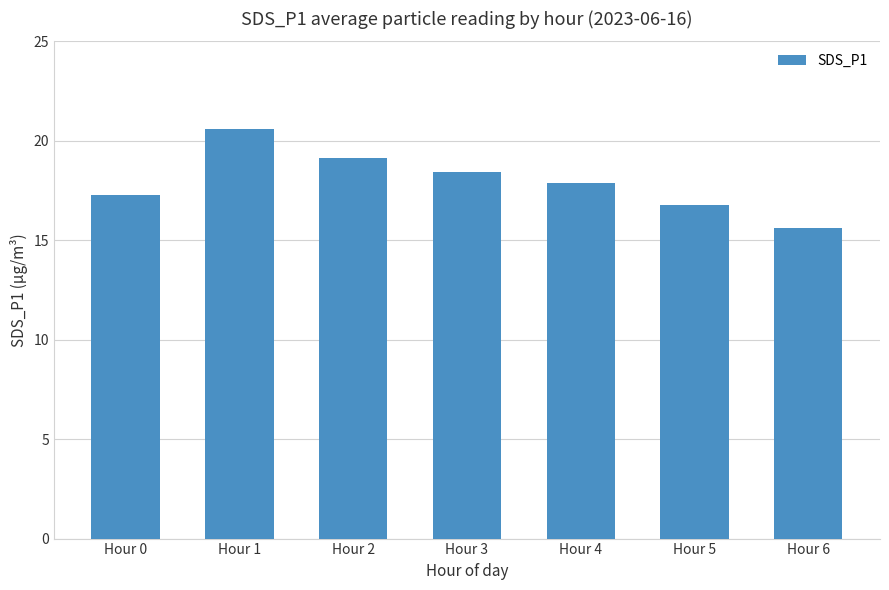

What is the value of the 1st bar from the left?

17.3